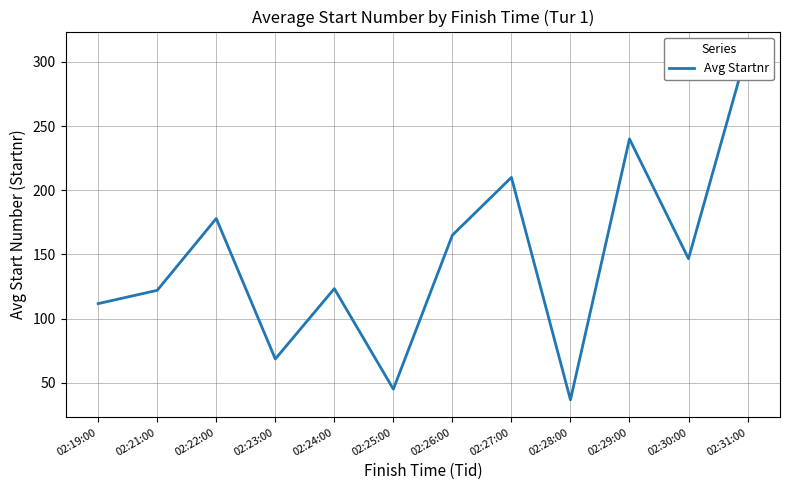

What position from the right is 02:21:00?

11